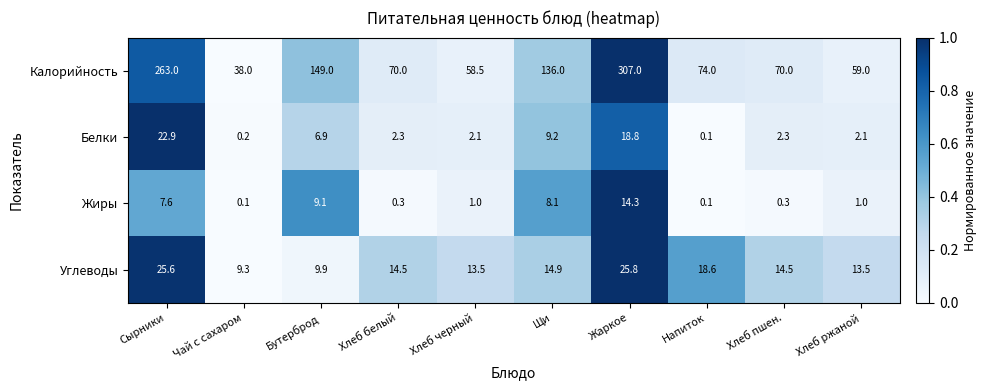

At which label is Белки closest to 11?

Щи